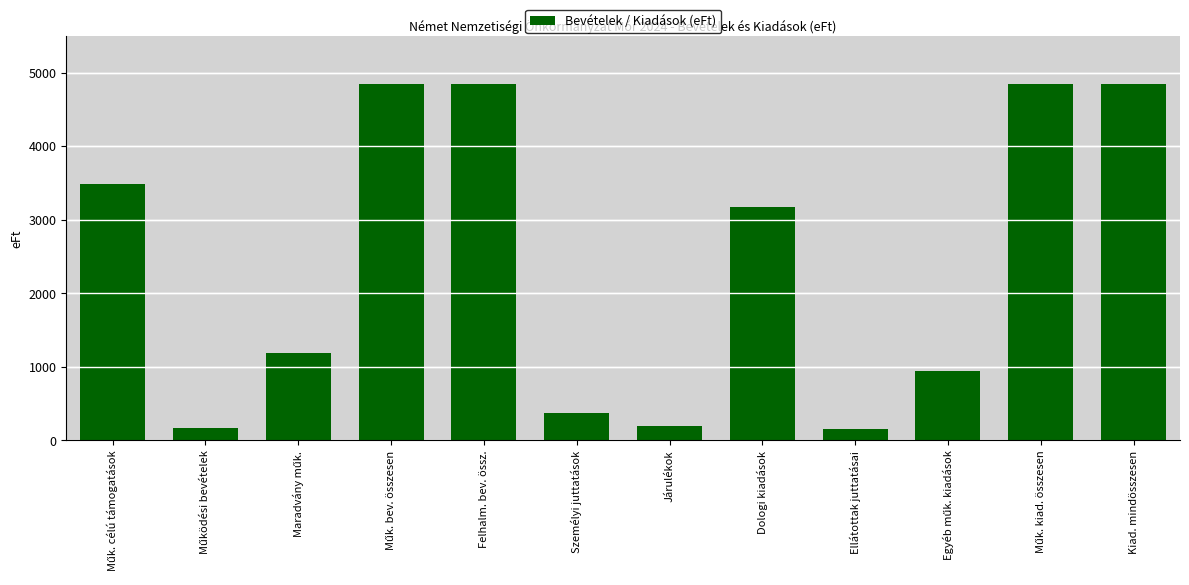

Approximately how many times larger is the value at Kiad. mindösszesen compared to Személyi juttatások?

13.1